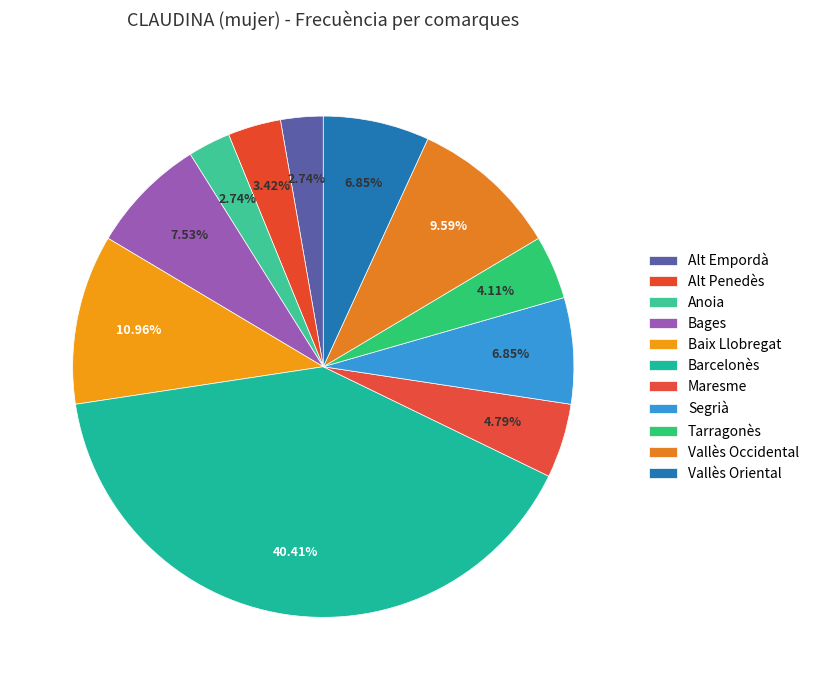

How many segments does this pie chart have?

11